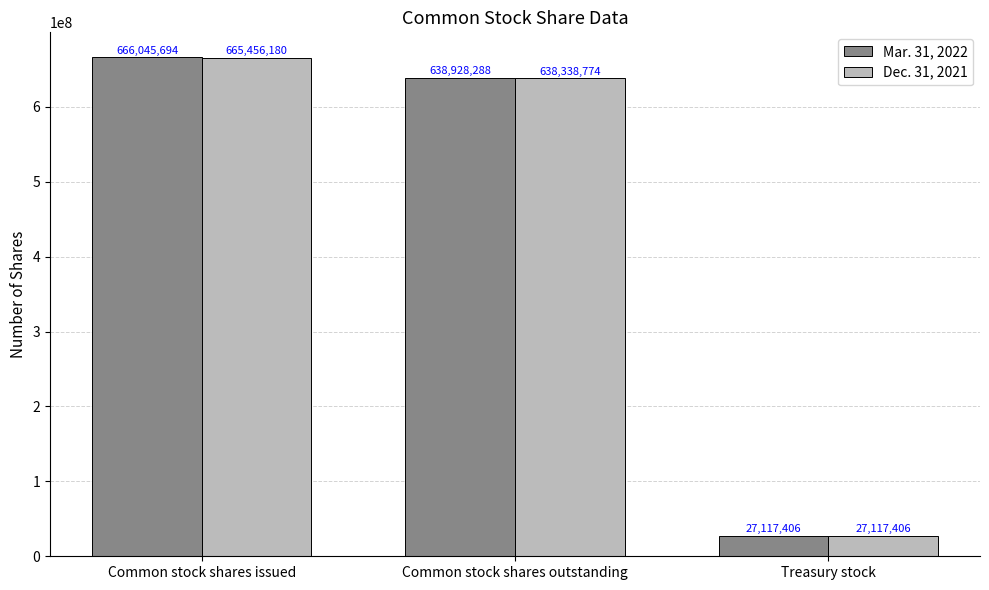

Reading left to right, extract all data points from this chart.

Mar. 31, 2022: 666045694	638928288	27117406
Dec. 31, 2021: 665456180	638338774	27117406